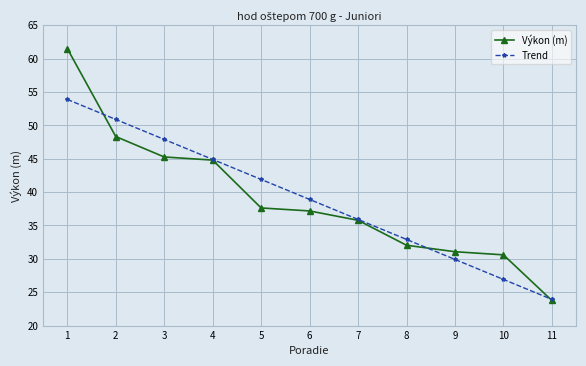

What is the value of the Výkon (m) point at the 5th from the left?

37.6